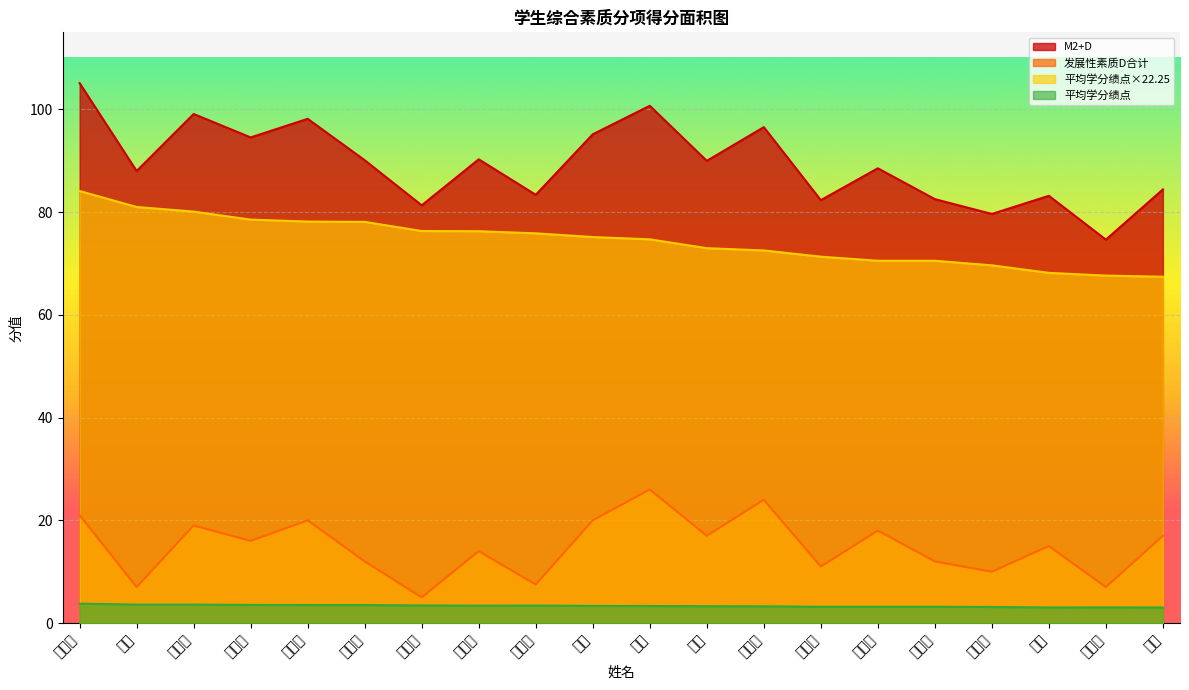

Which series changed the most between 阳珊 and 王思雨?

M2+D